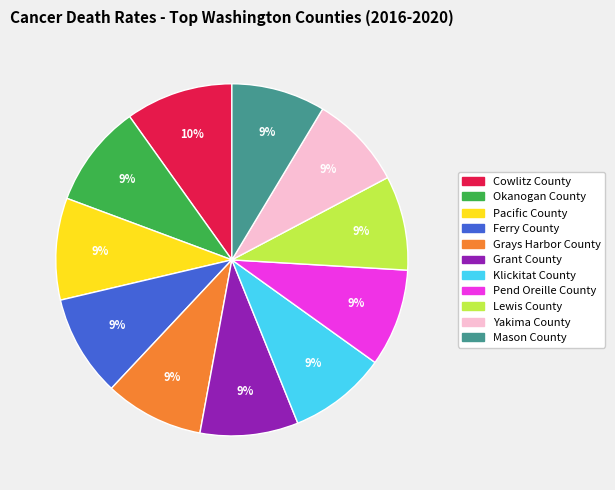

Combined, do Yakima County and Grant County account for over 50%?

No